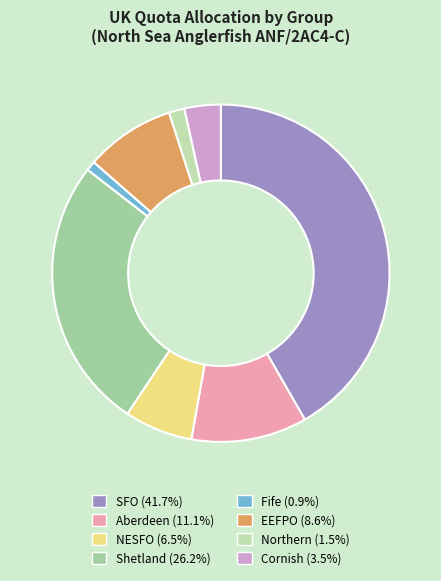

Count the number of slices in the pie.

8